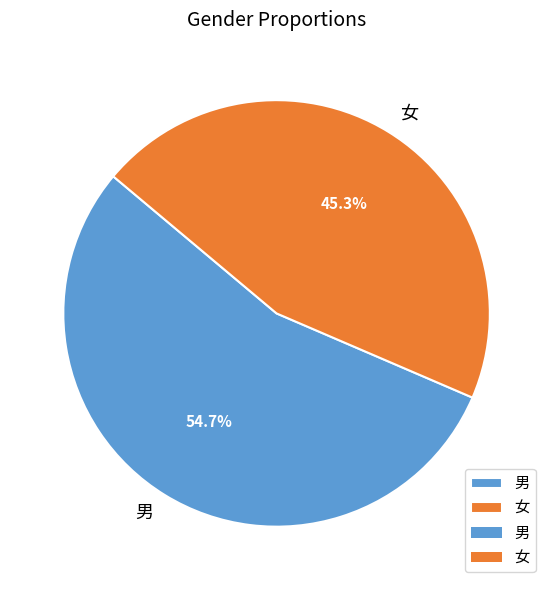

Between 男 and 女, which is larger?

男